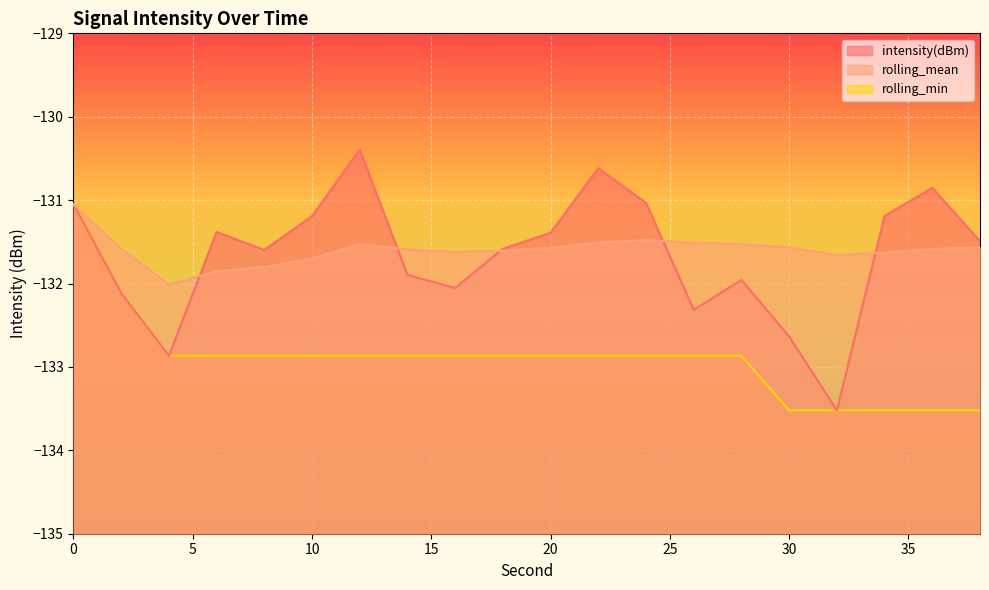

Where is the first local maximum for rolling_mean?

12